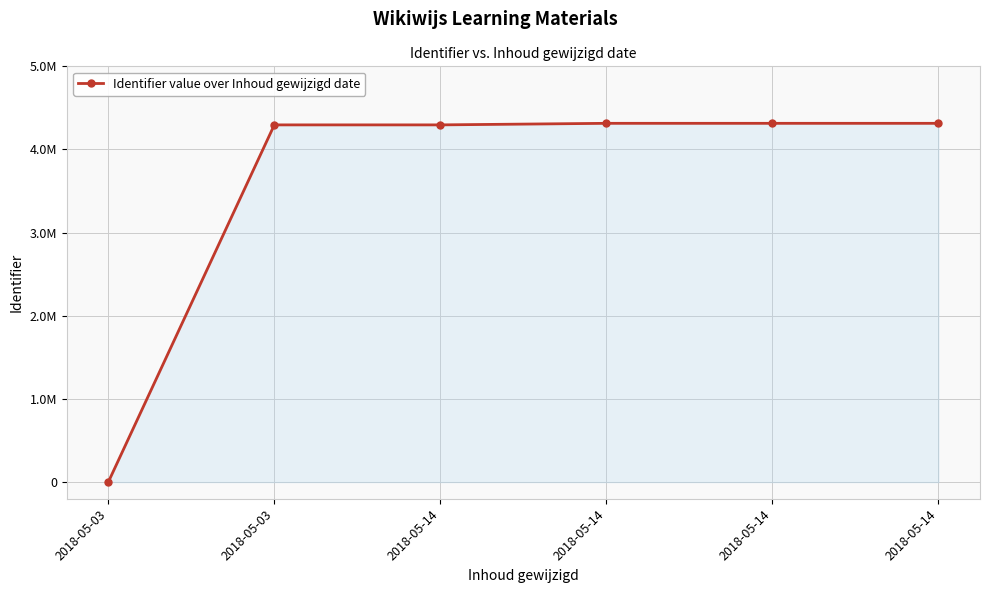

What is the approximate value at 2018-05-14, to the nearest 100?

4314700